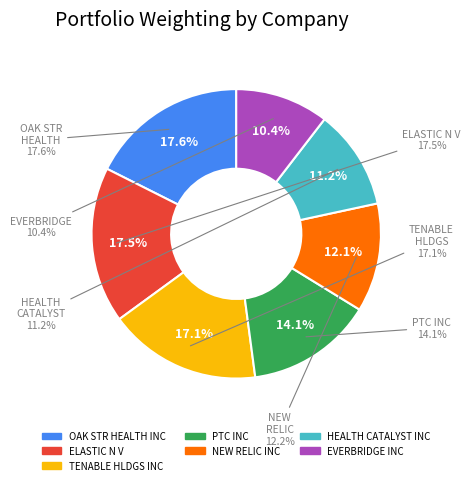

What percentage is the EVERBRIDGE INC slice, to the nearest percent?

10%